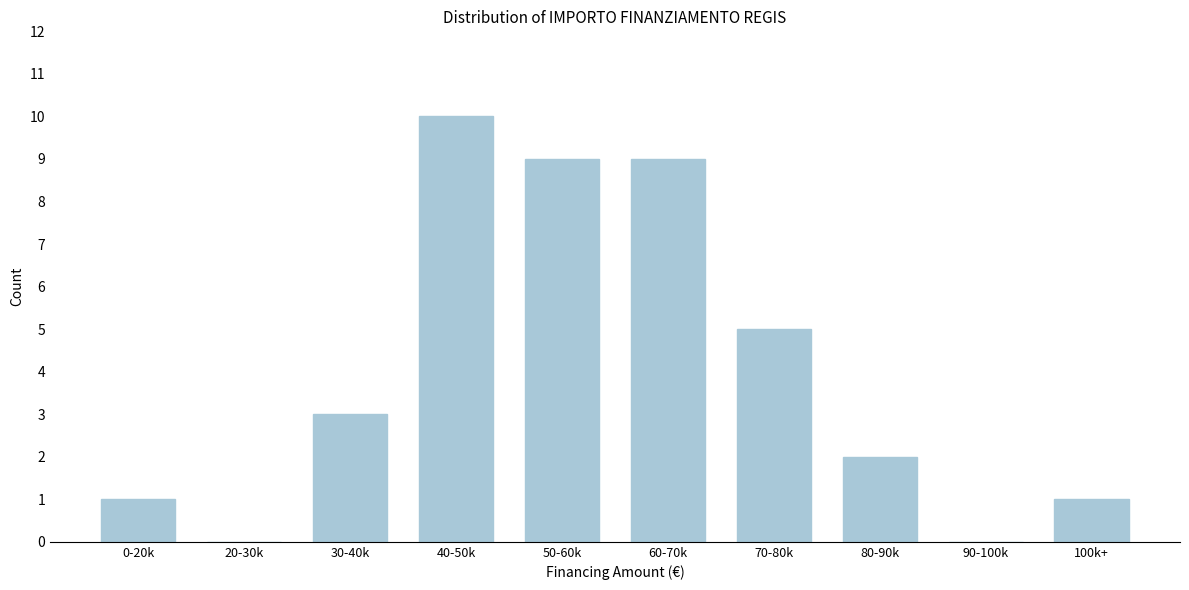

Reading left to right, list all the values displayed in this chart.

0-20k=1	20-30k=0	30-40k=3	40-50k=10	50-60k=9	60-70k=9	70-80k=5	80-90k=2	90-100k=0	100k+=1